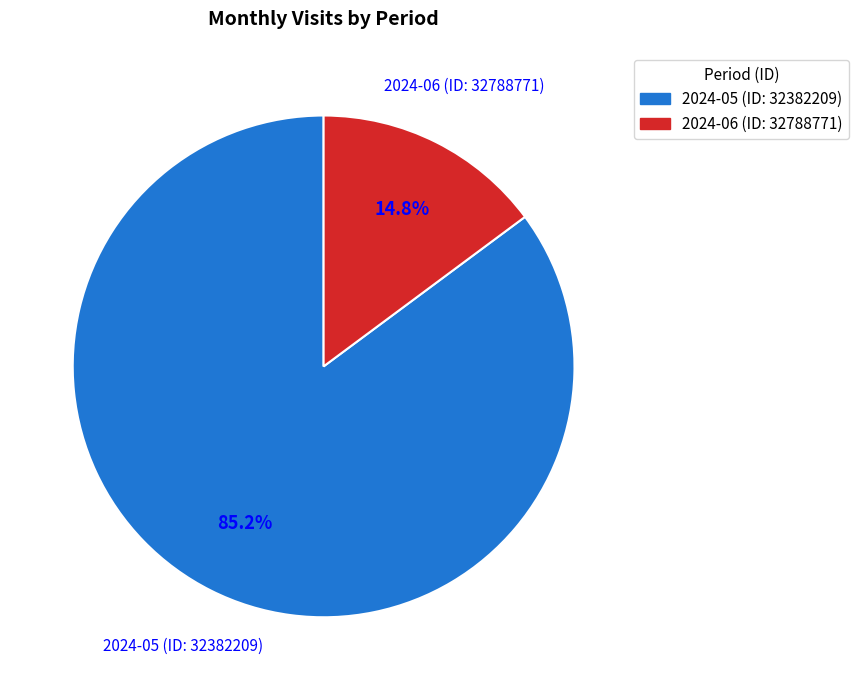

Count the number of slices in the pie.

2